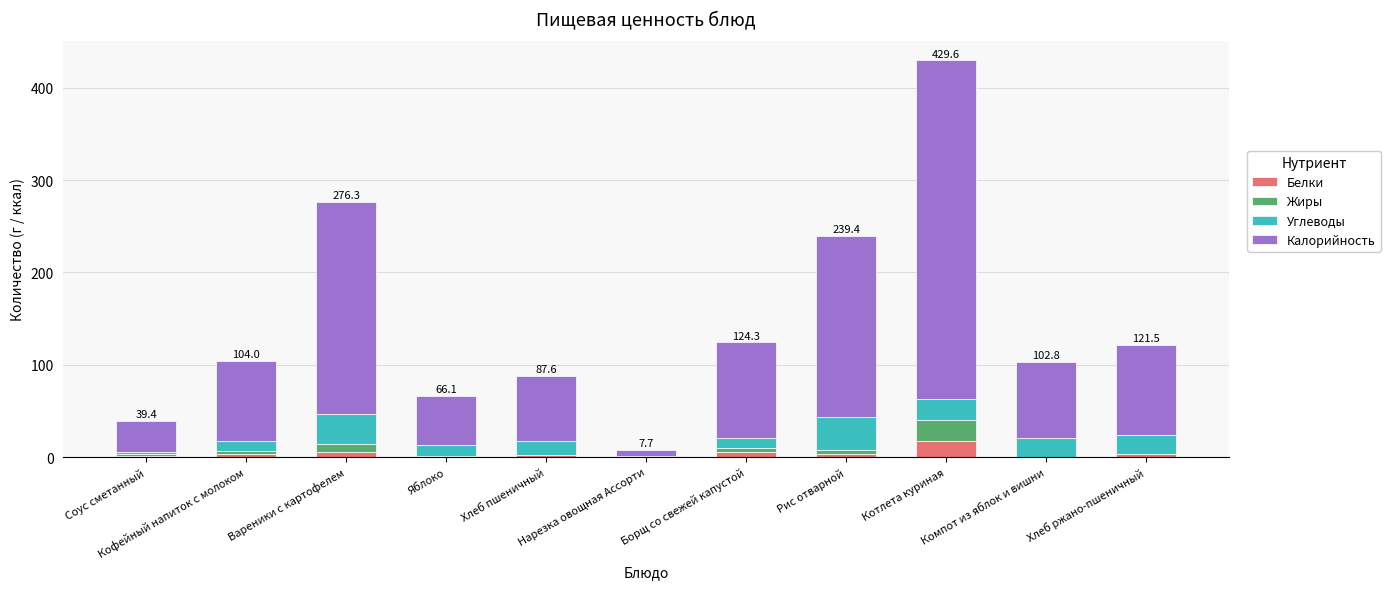

Read the Белки value at Вареники с картофелем.

5.8